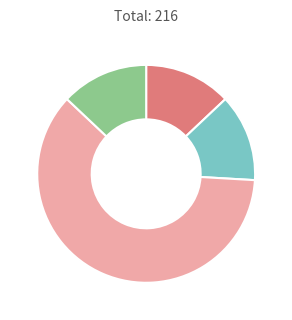

Is there a majority slice in this chart?

Yes